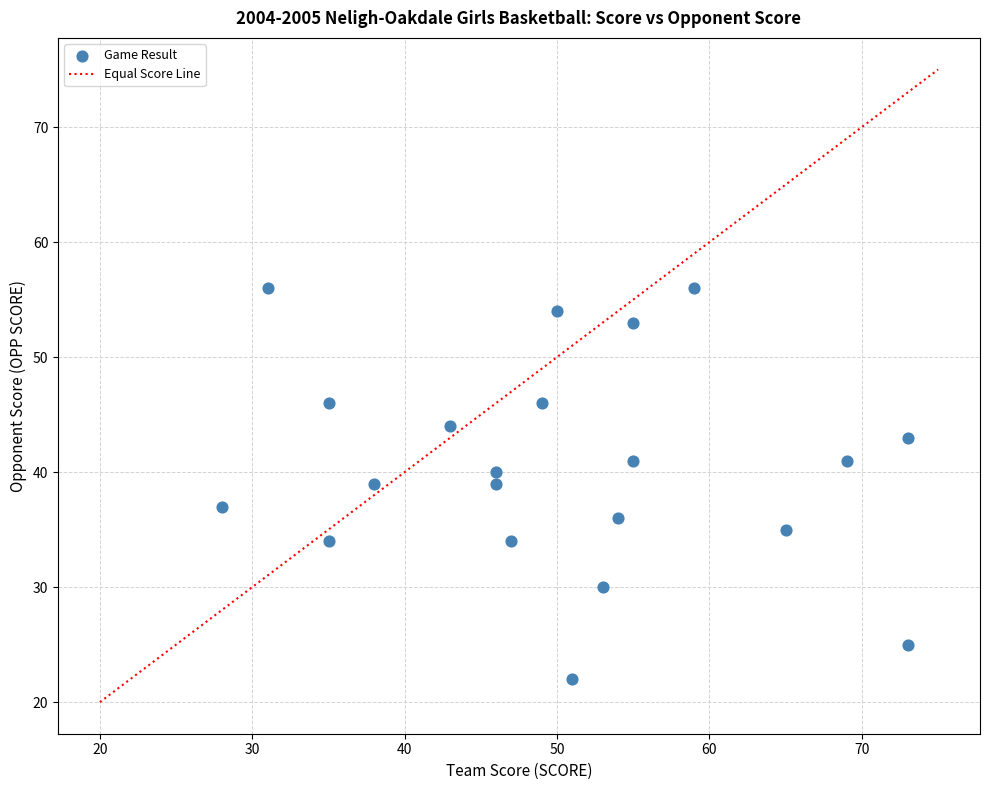

What is the range of Y values (max minus min)?

34